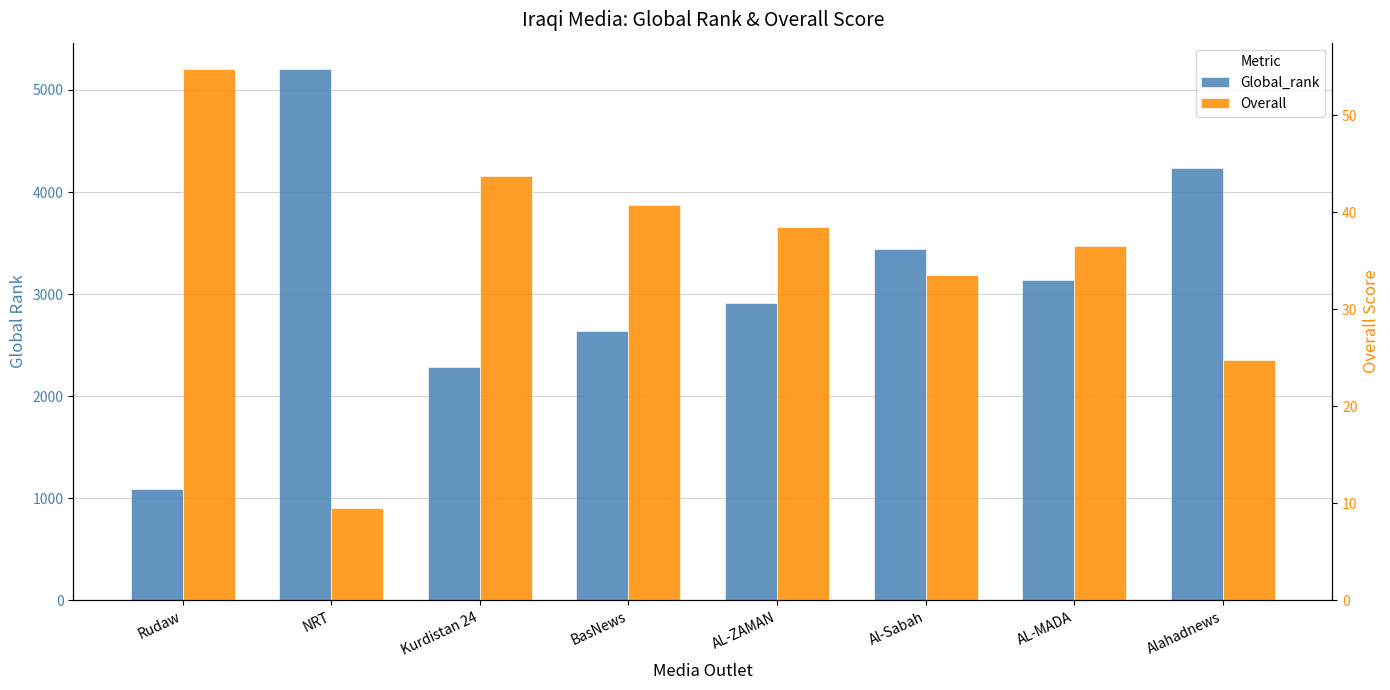

At which category does the chart reach its minimum across all series?

NRT